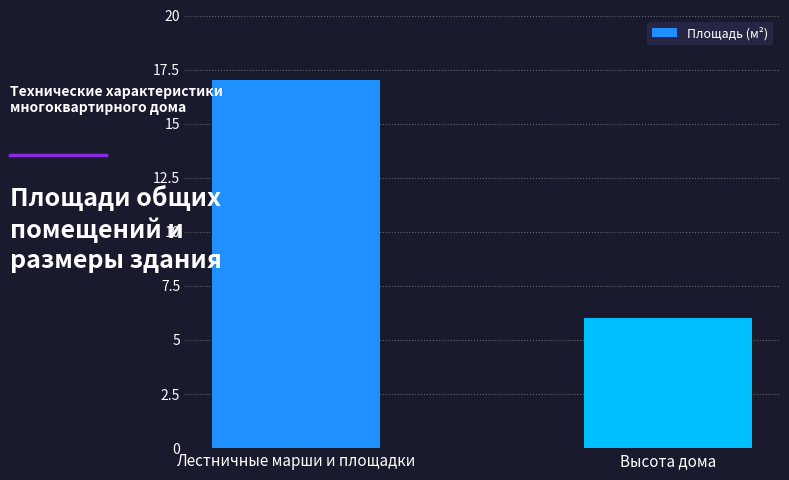

What is the sum of the values at Высота дома and Лестничные марши и площадки?

23